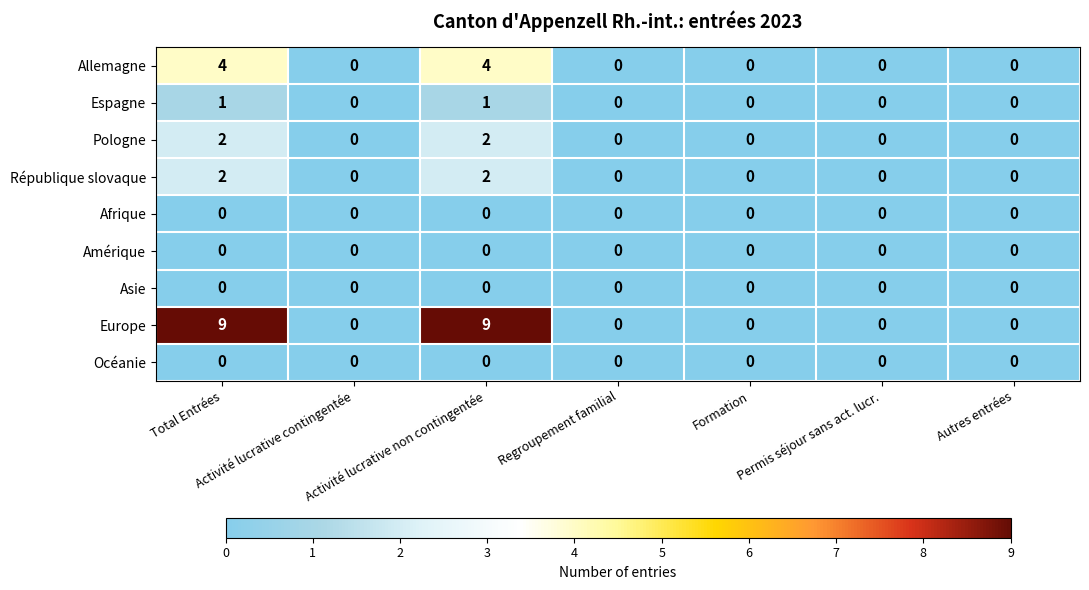

Which series has the widest spread of values?

Europe